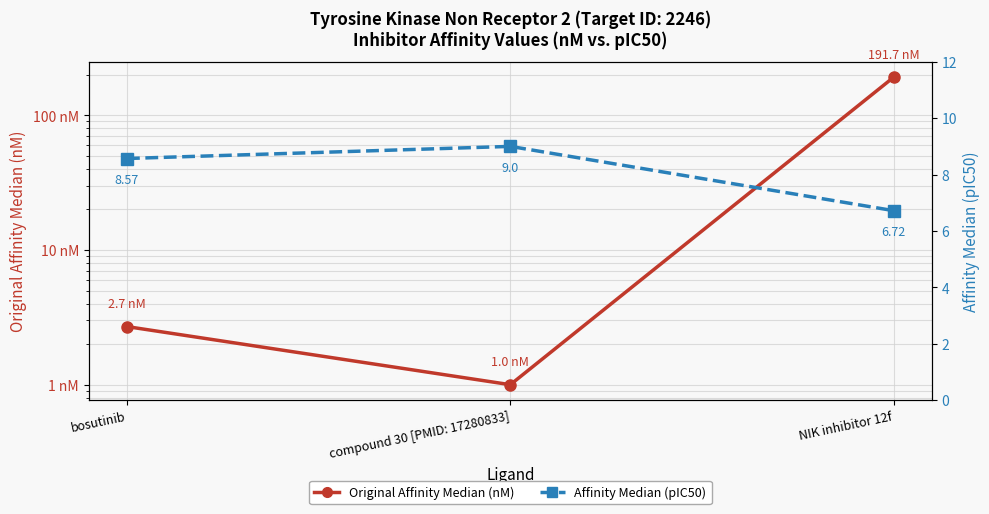

What is the label of the 1st point from the left?

bosutinib